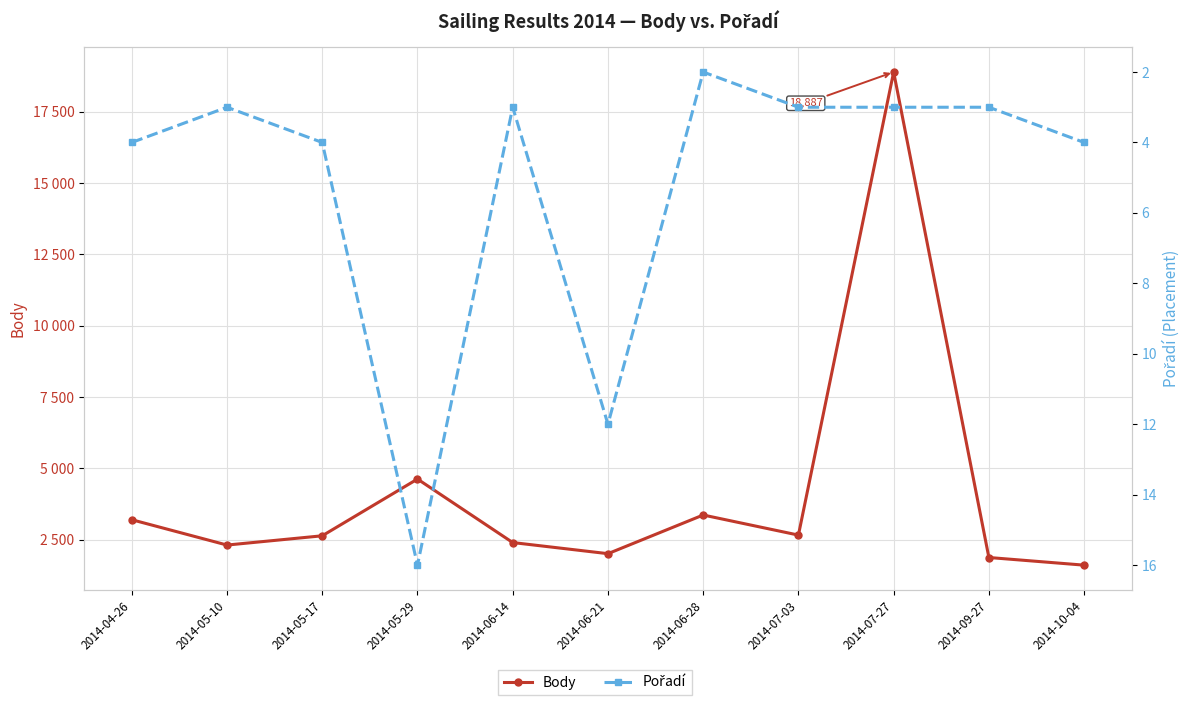

What is the value of the Body point at the 6th from the left?

2010